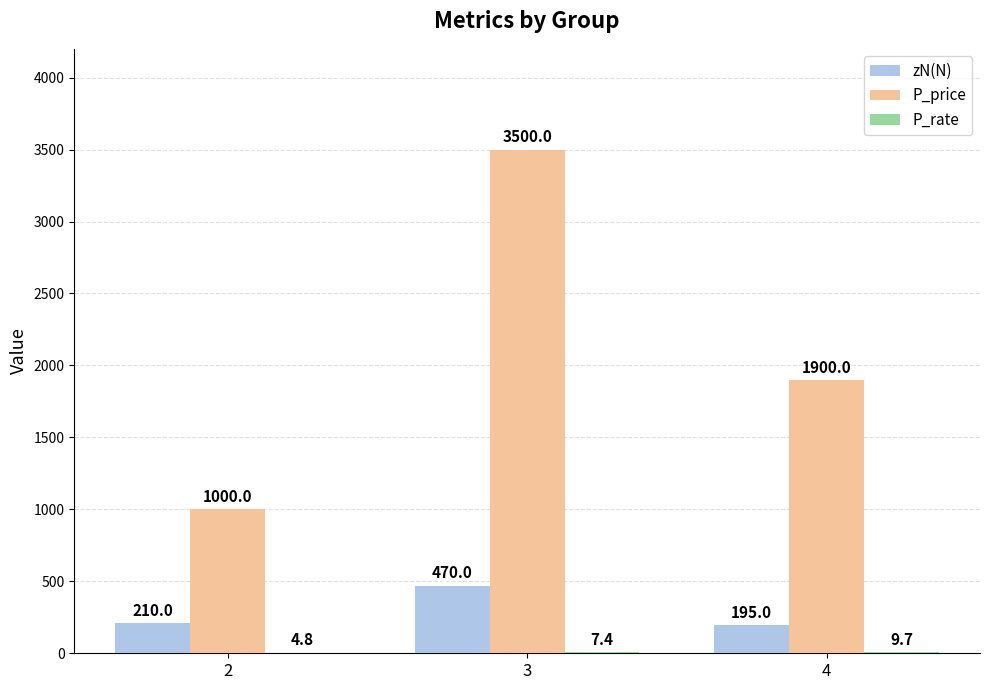

Which category has the highest value in the zN(N) series?

3